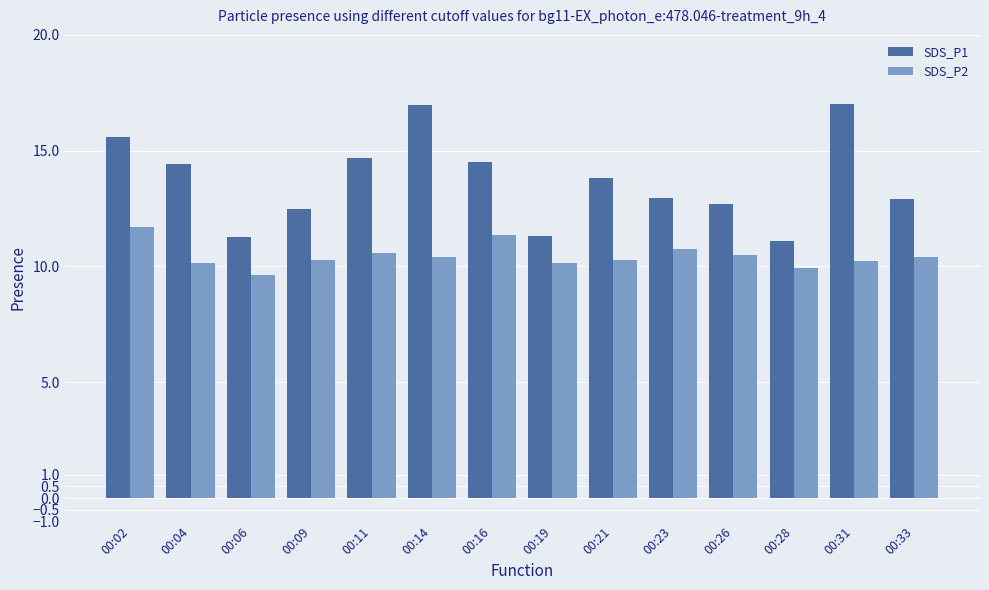

How many data points does each series have?

14